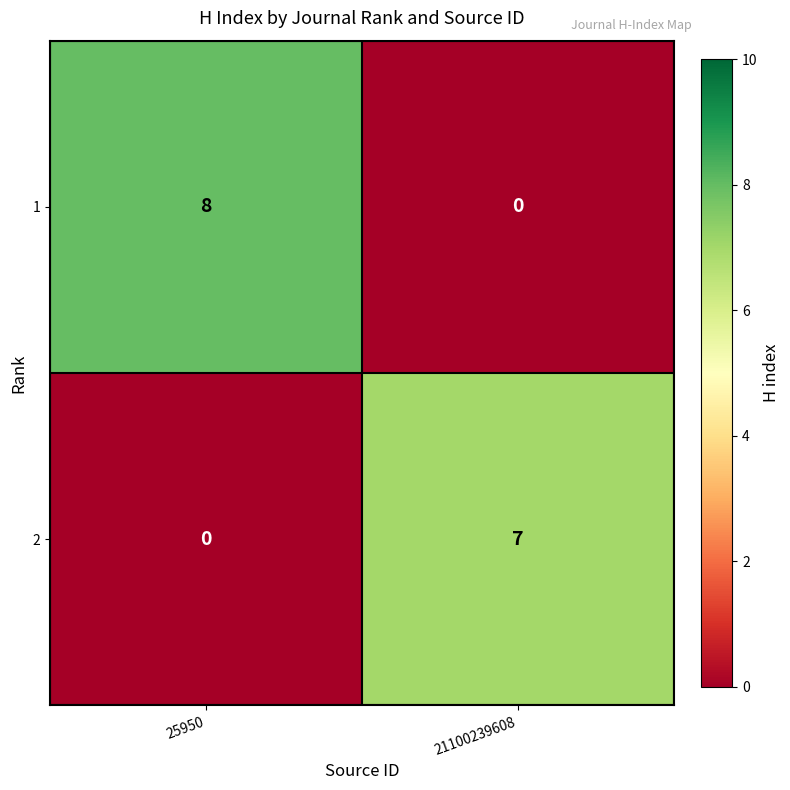

Reading left to right, list all the values displayed in this chart.

1: 25950=8	21100239608=0
2: 25950=0	21100239608=7